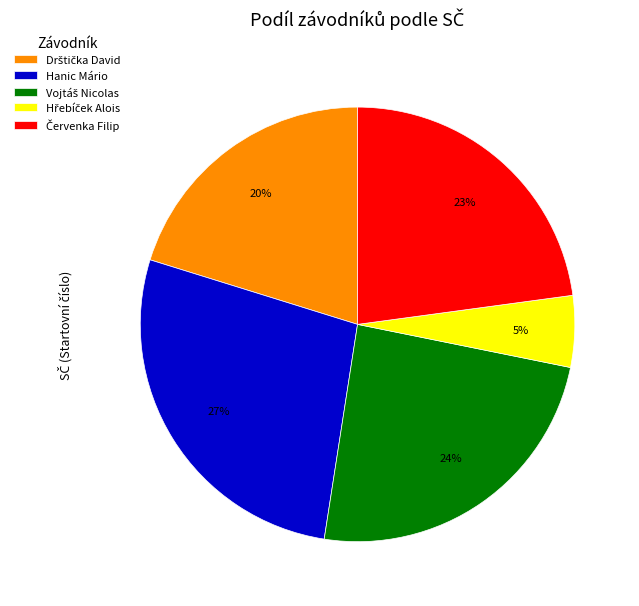

Which category has the biggest portion of the pie?

Hanic Mário